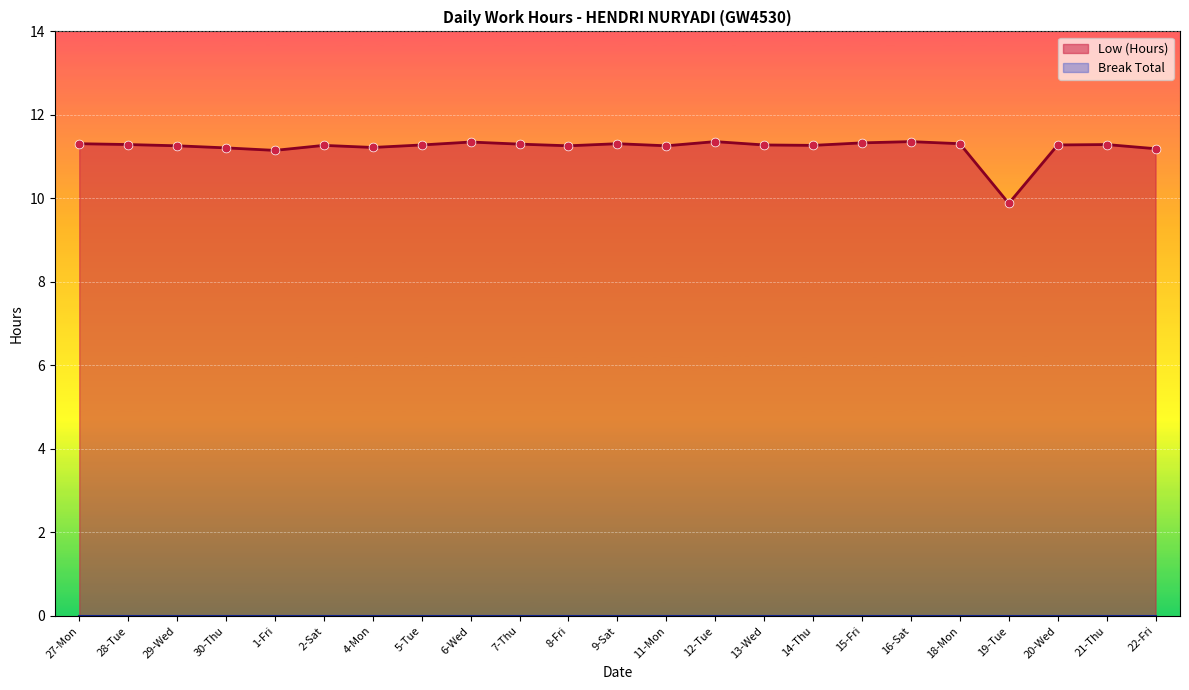

Between 7-Thu and 21-Thu, which is larger?

7-Thu